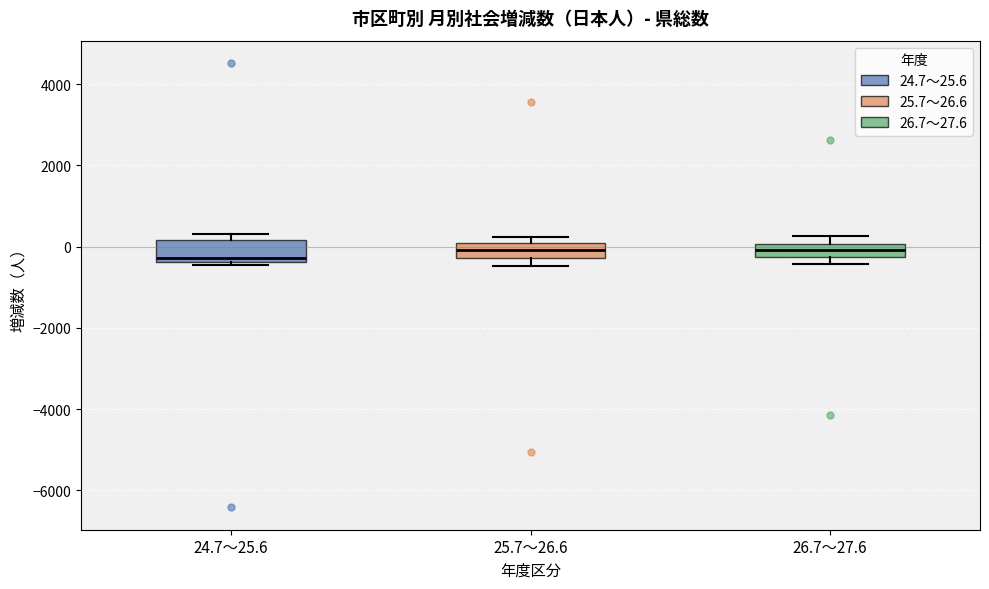

Where is the upper edge of the box for 25.7～26.6 on the y-axis? The values are not printed on the chart, so give them approximately, as read against the axis.

0